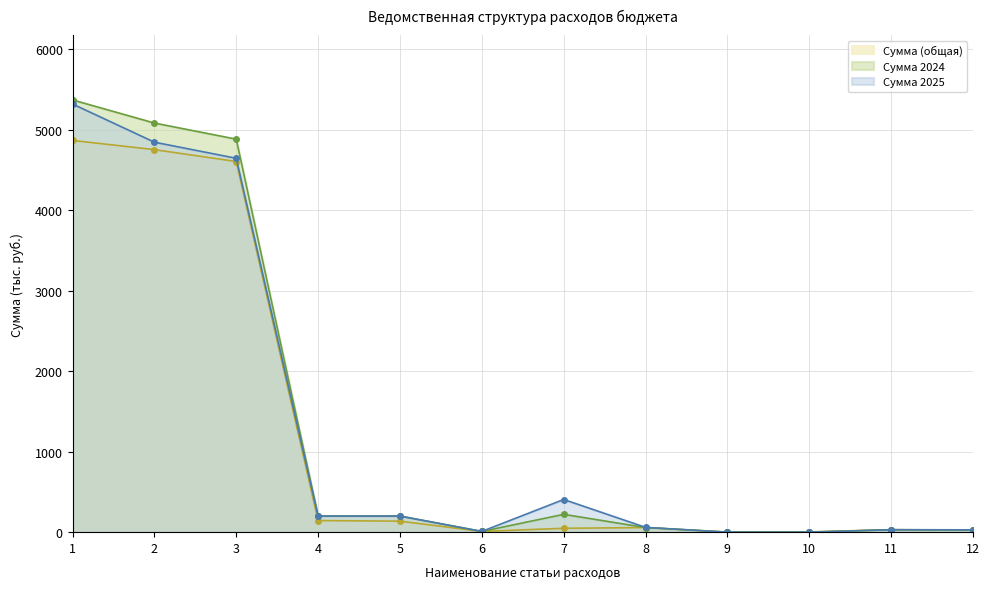

What is the difference between the second highest and second lowest values in the Сумма 2024 series?

5084.7